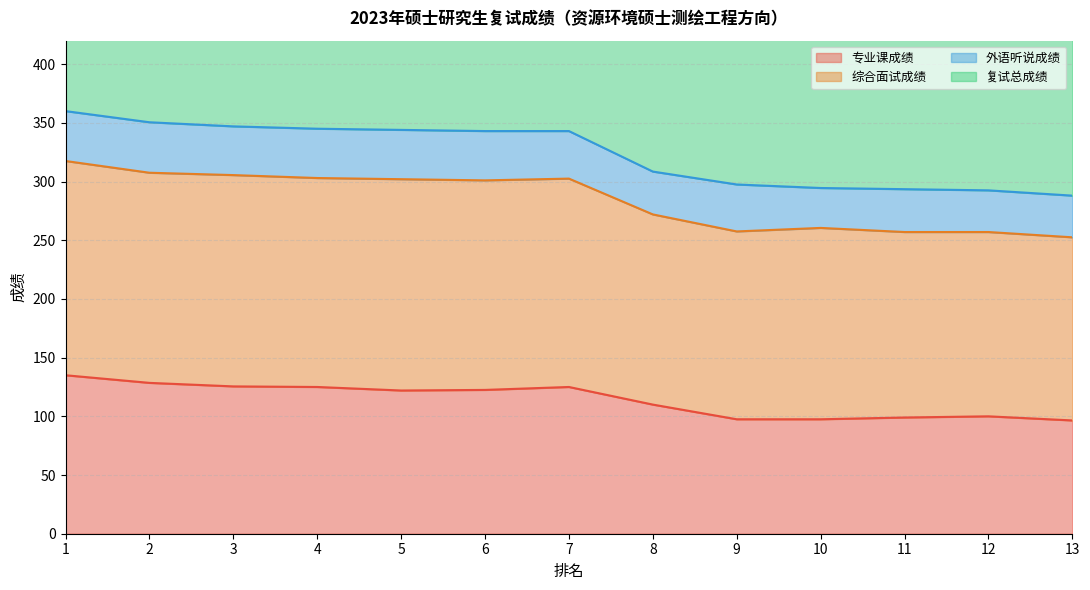

What is the value of the 专业课成绩 point at the 11th from the left?

99.0